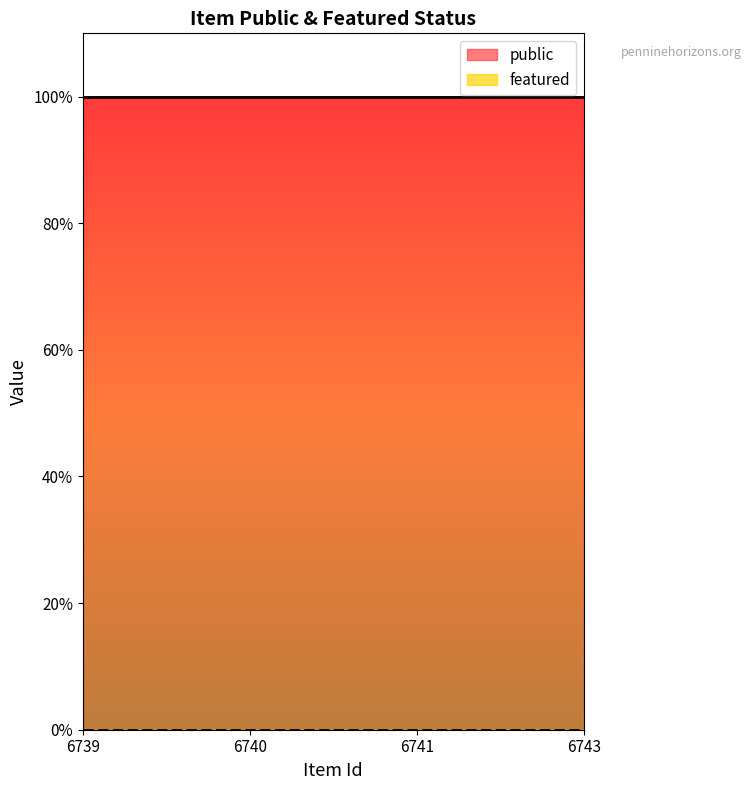

At which label is featured closest to 0?

6739